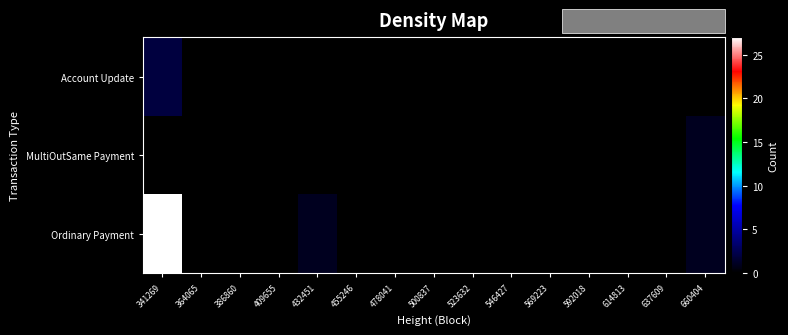

Reading right to left, extract all data points from this chart.

Ordinary Payment: 660404=1	637609=0	614813=0	592018=0	569223=0	546427=0	523632=0	500837=0	478041=0	455246=0	432451=1	409655=0	386860=0	364065=0	341269=27
MultiOutSame Payment: 660404=1	637609=0	614813=0	592018=0	569223=0	546427=0	523632=0	500837=0	478041=0	455246=0	432451=0	409655=0	386860=0	364065=0	341269=0
Account Update: 660404=0	637609=0	614813=0	592018=0	569223=0	546427=0	523632=0	500837=0	478041=0	455246=0	432451=0	409655=0	386860=0	364065=0	341269=2